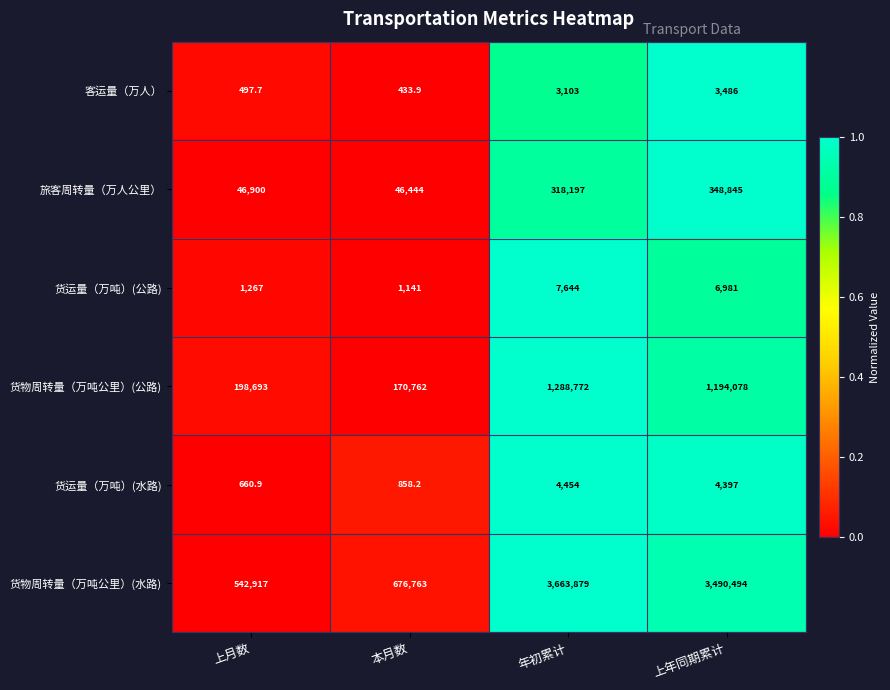

Which series has the widest spread of values?

货物周转量（万吨公里）(水路)